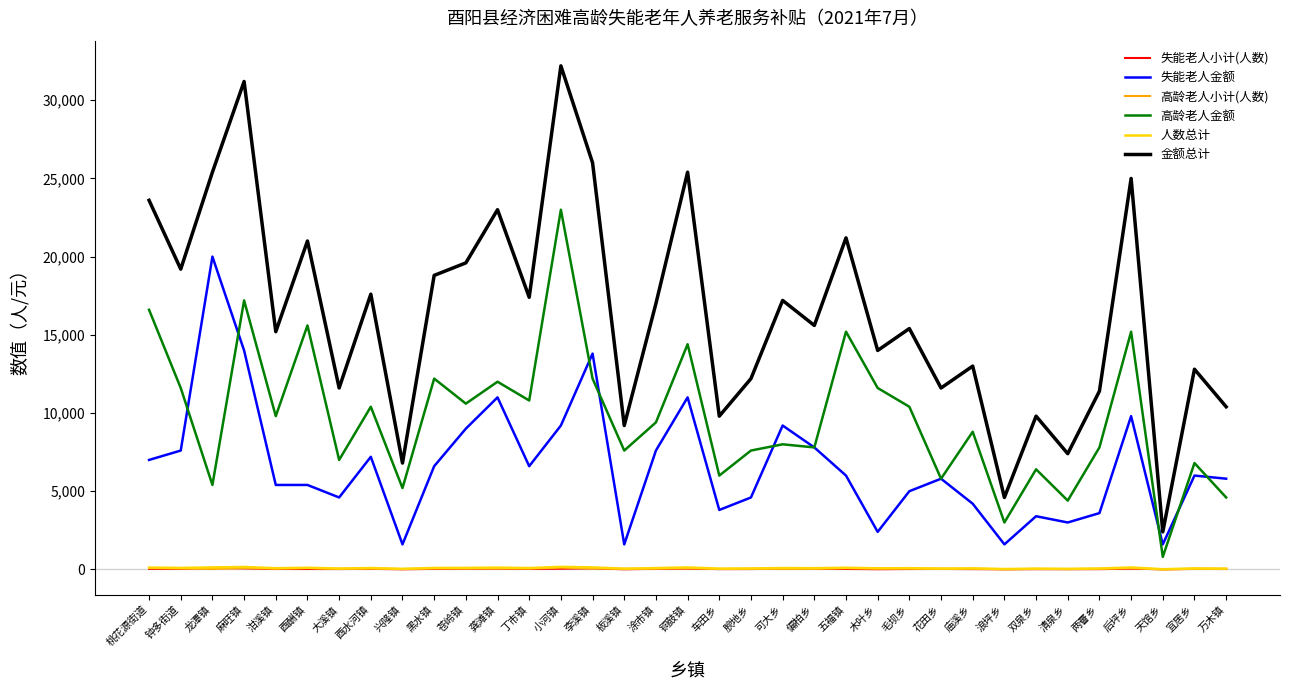

True or false: 人数总计 and 金额总计 intersect in this chart.

False